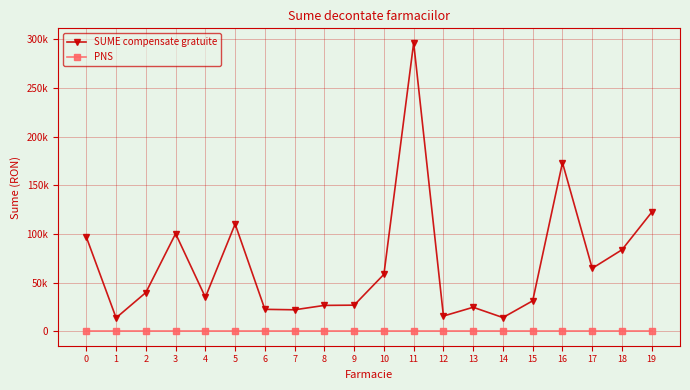

Does the chart have visible grid lines?

Yes